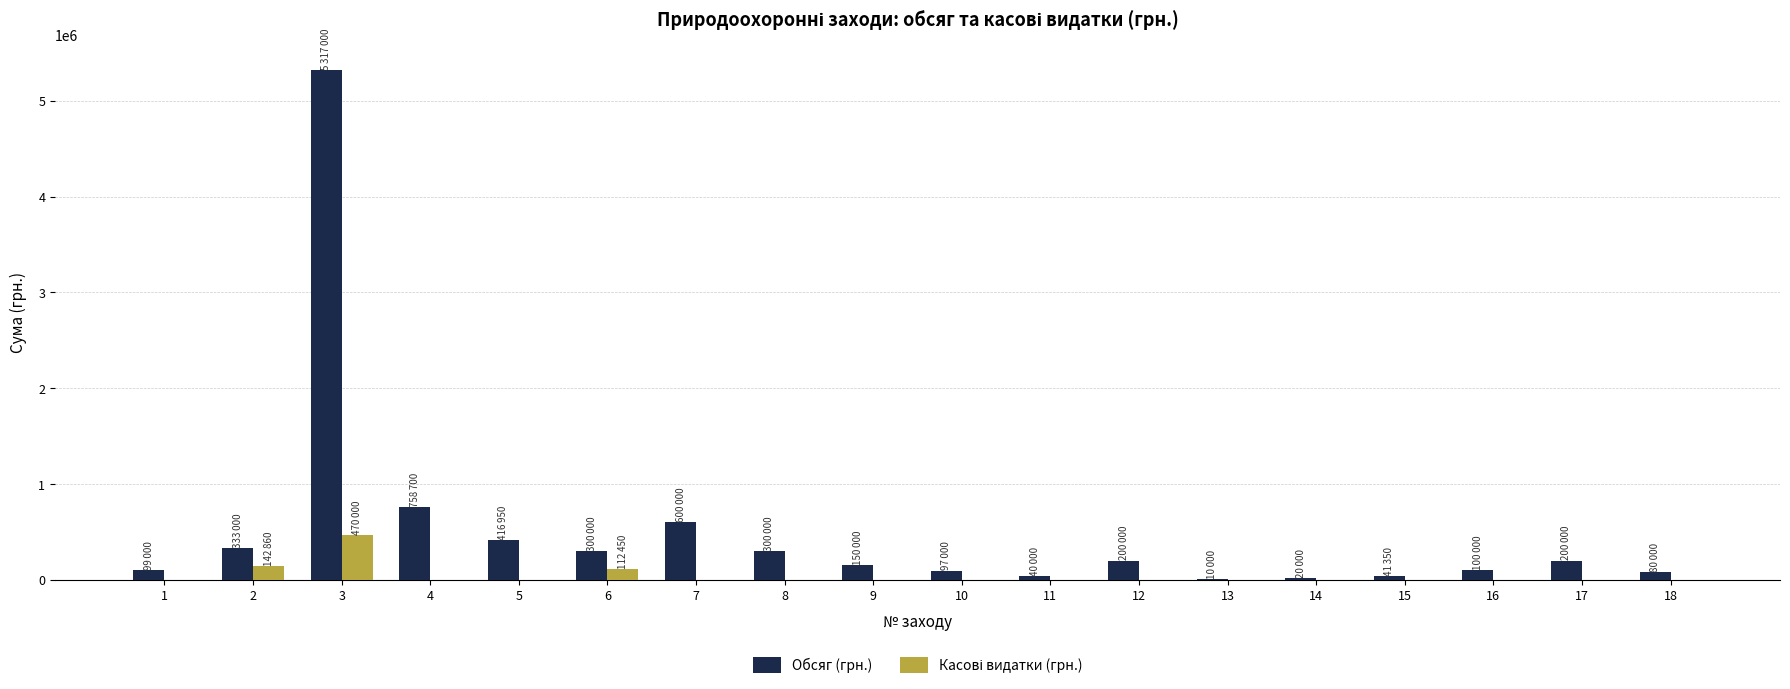

What is the maximum value shown in the chart?

5317000